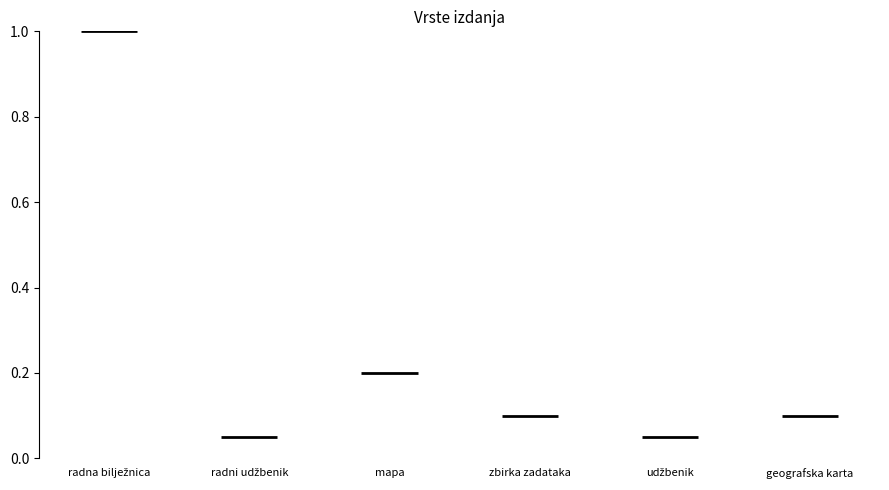

How many bars are there in total?

6